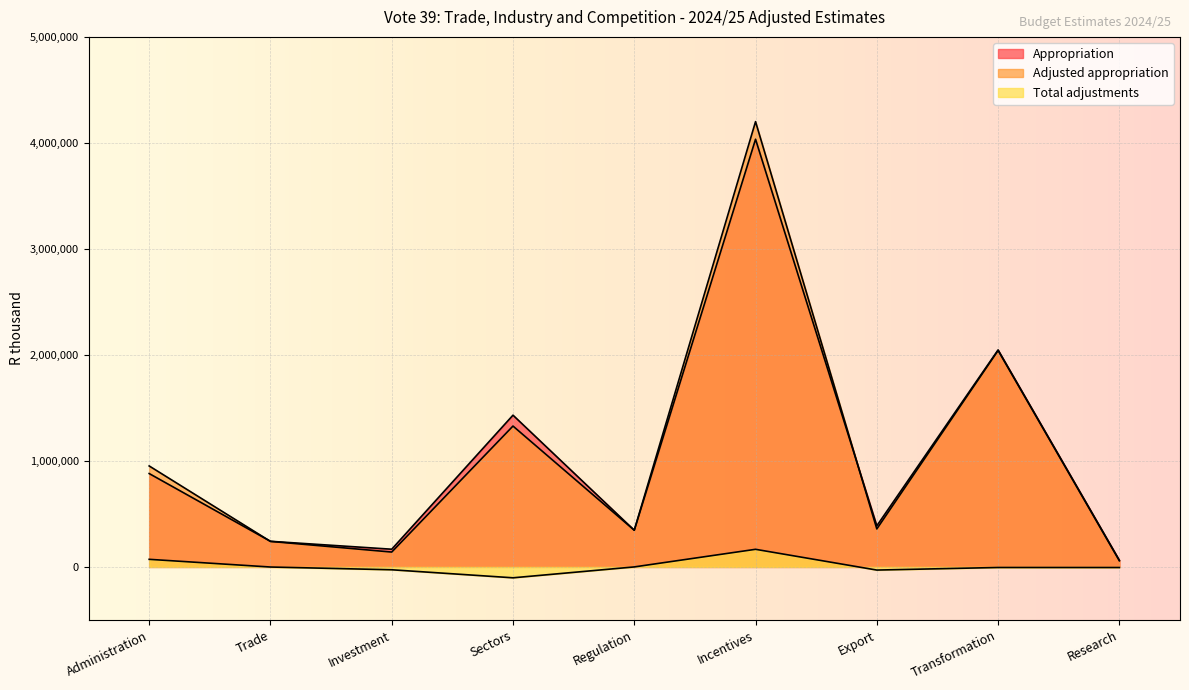

Read the Adjusted appropriation value at Regulation.

346233